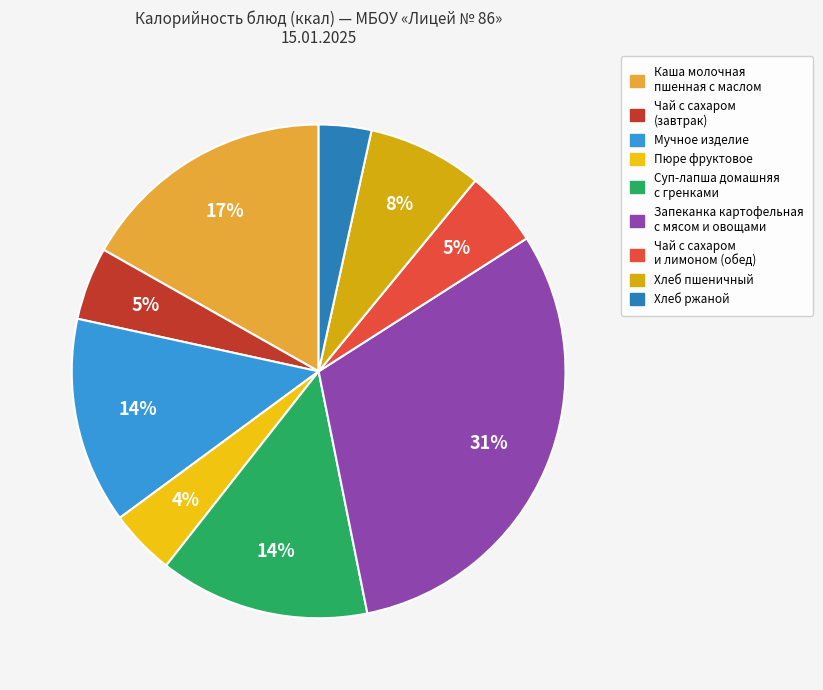

Count the number of slices in the pie.

9